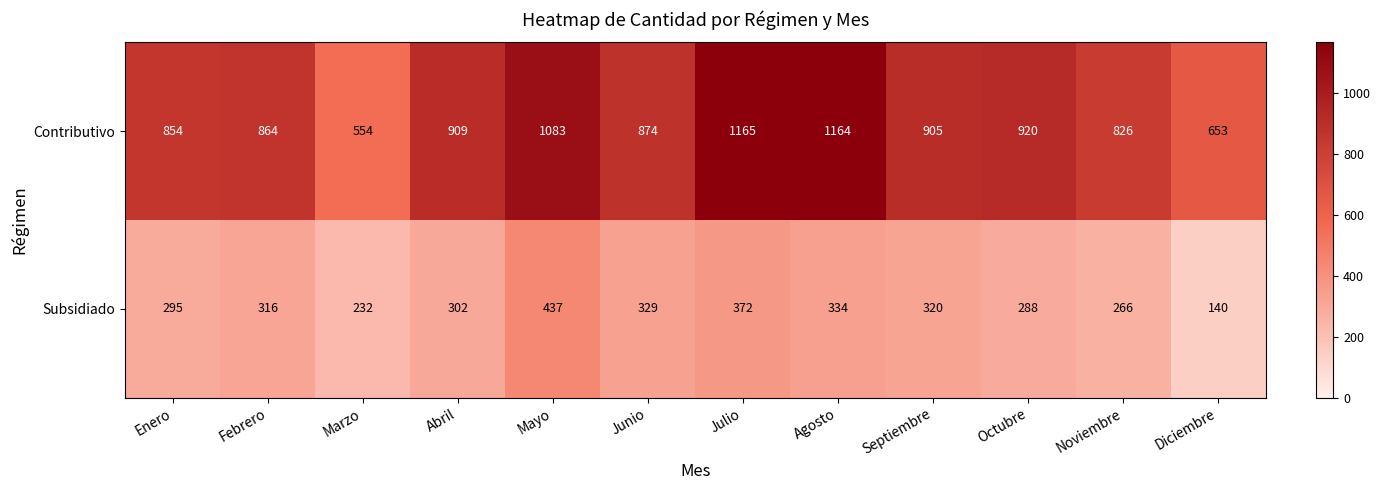

How many data points does each series have?

12